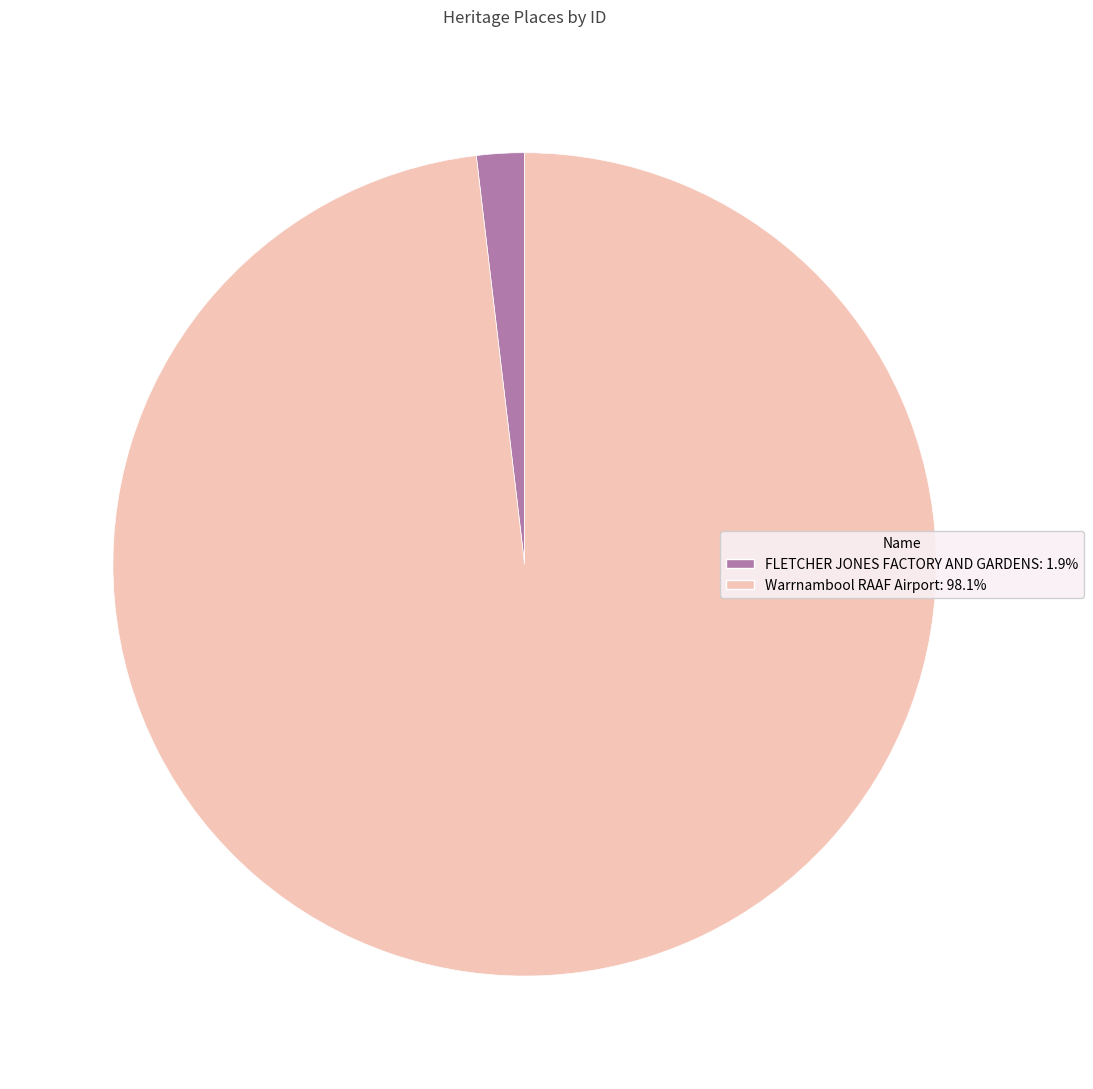

Which has a higher value, FLETCHER JONES FACTORY AND GARDENS or Warrnambool RAAF Airport?

Warrnambool RAAF Airport